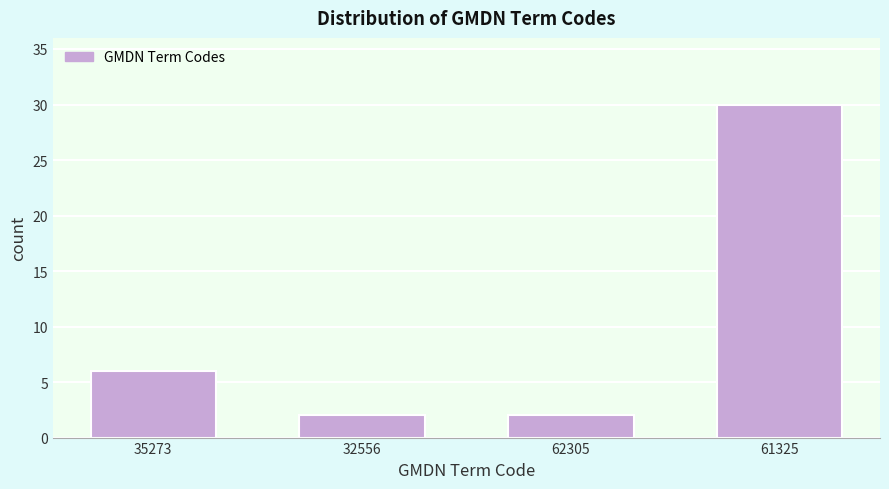

Reading left to right, what are all the values shown in this chart?

35273=6	32556=2	62305=2	61325=30